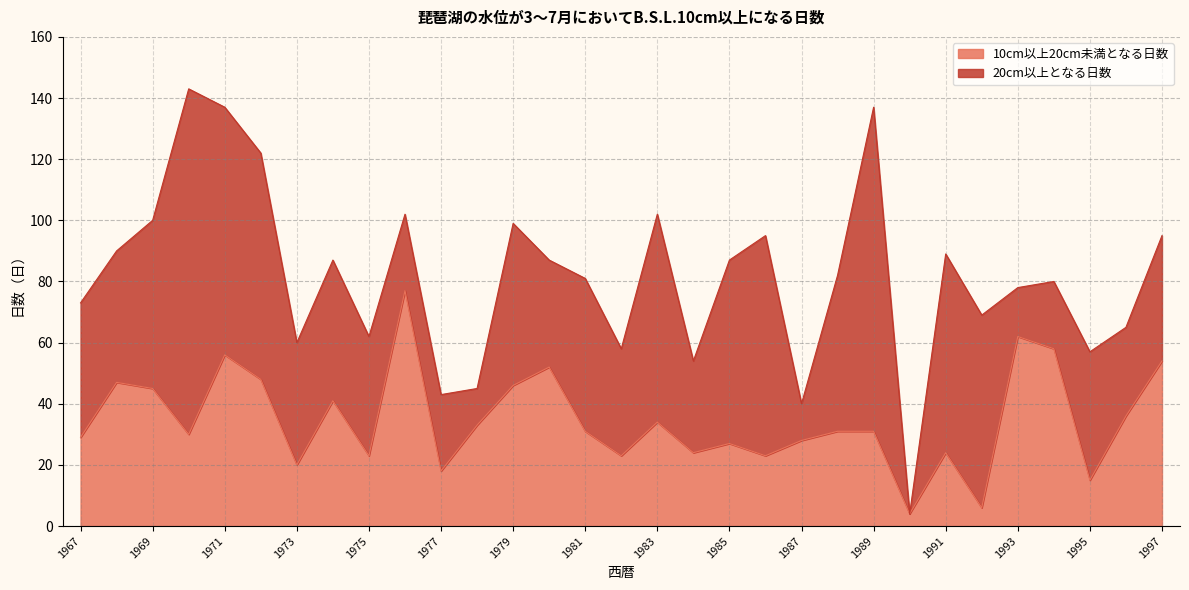

What is the average value?

35